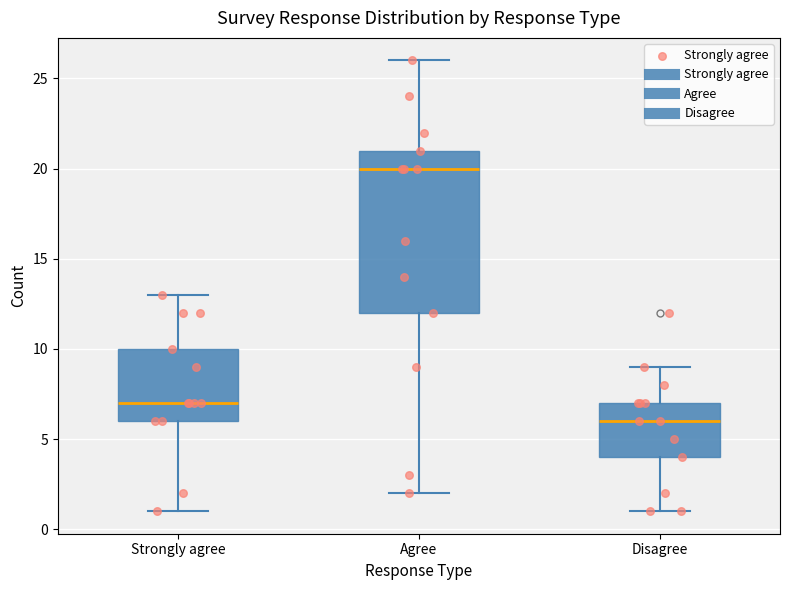

Which box is the tallest, from its lower edge to its upper edge?

Agree